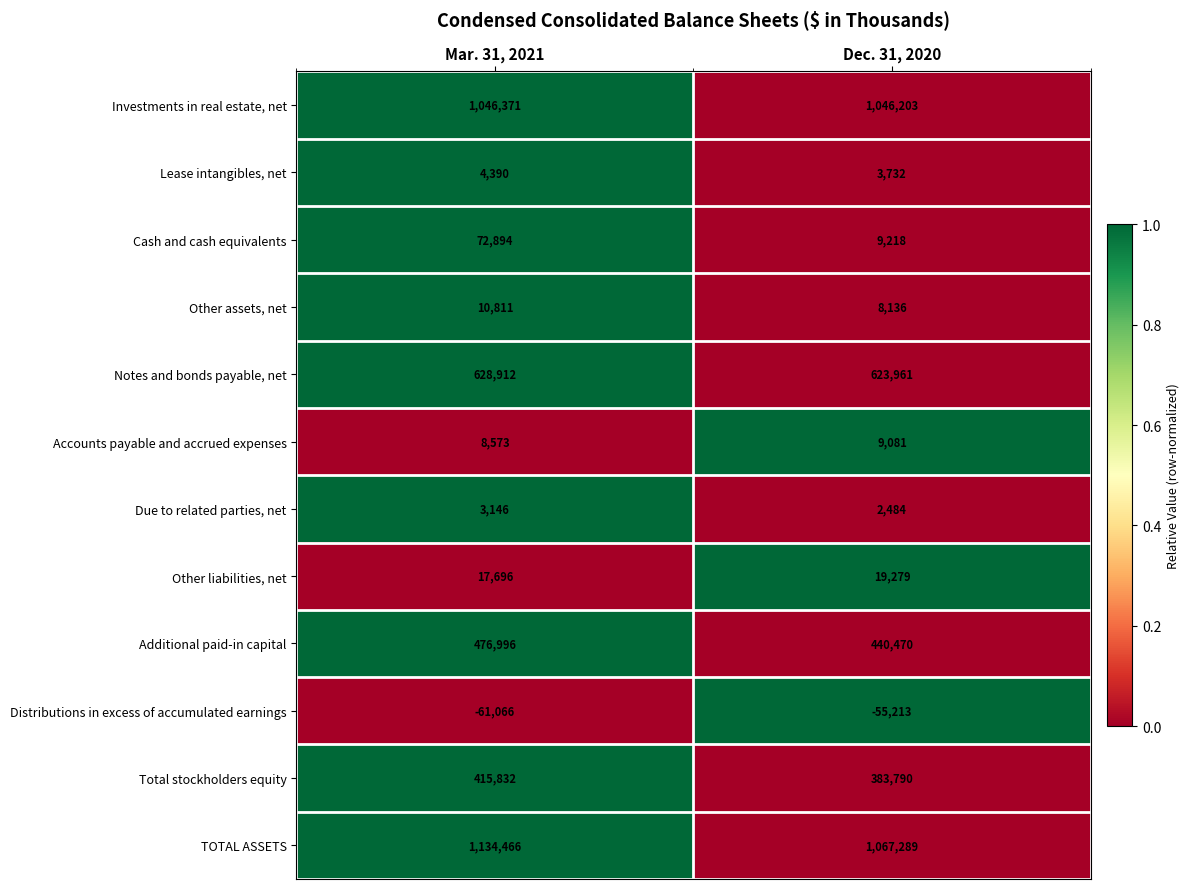

What is the difference between the Notes and bonds payable, net values at Dec. 31, 2020 and Mar. 31, 2021?

4951